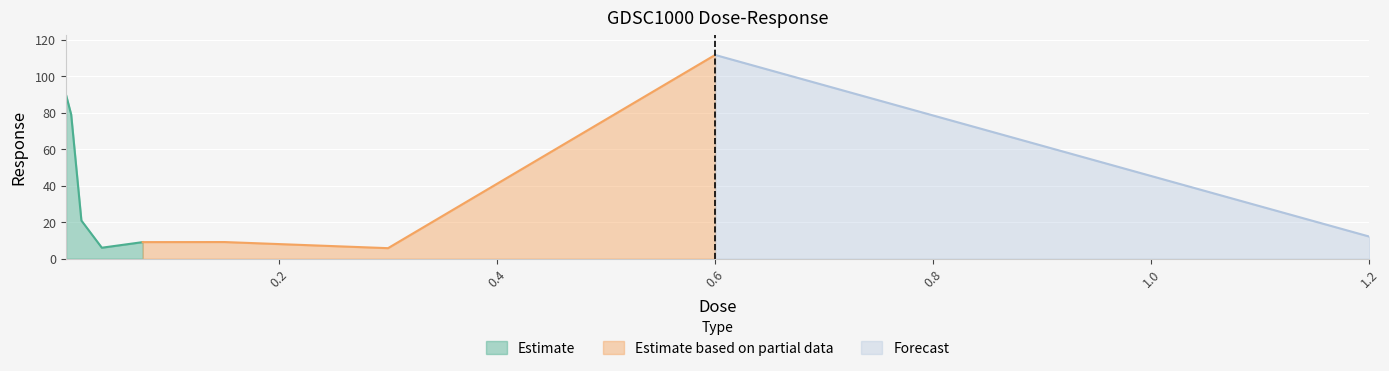

Where does the data first go above 12?

0.0046875